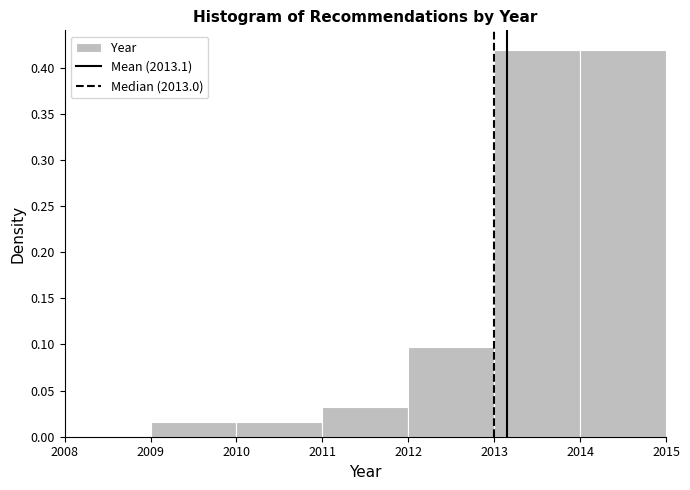

Reading left to right, transcribe this chart: for each bar, give the range it covers on the x-axis and its height. The values are not printed on the chart, so give them approximately, as read against the axis.

2009 to 2010: 0.015
2010 to 2011: 0.015
2011 to 2012: 0.030
2012 to 2013: 0.095
2013 to 2014: 0.420
2014 to 2015: 0.420